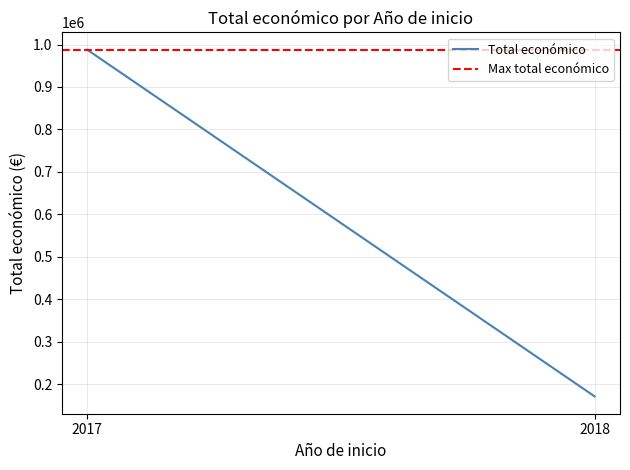

Which has a higher value, 2017 or 2018?

2017